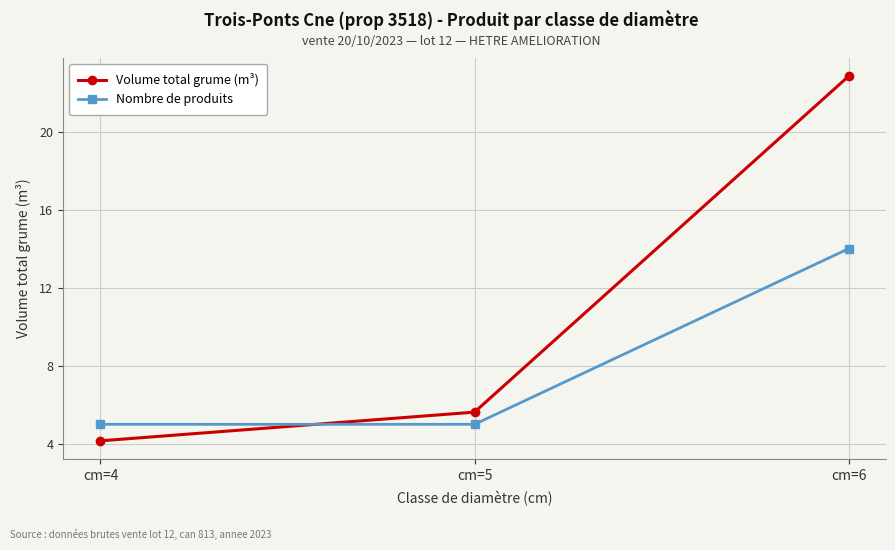

Where does the Volume total grume (m³) series first go above 5?

cm=5